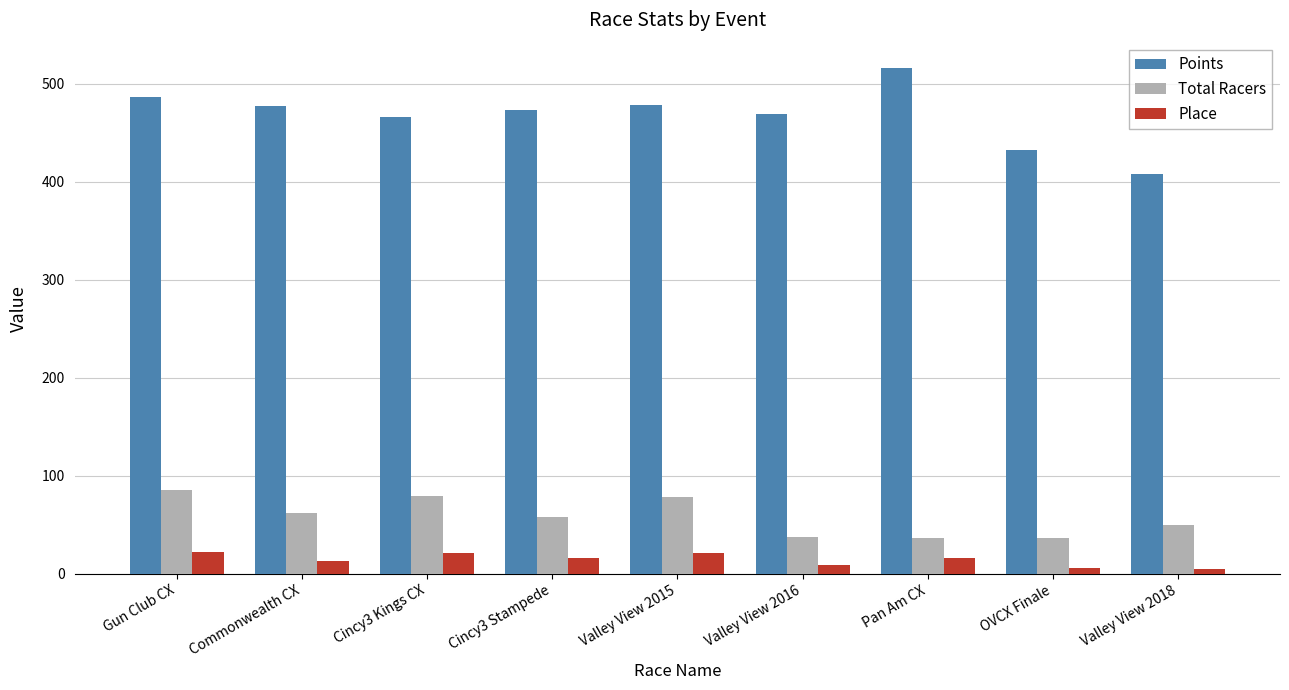

How many series are shown in this chart?

3